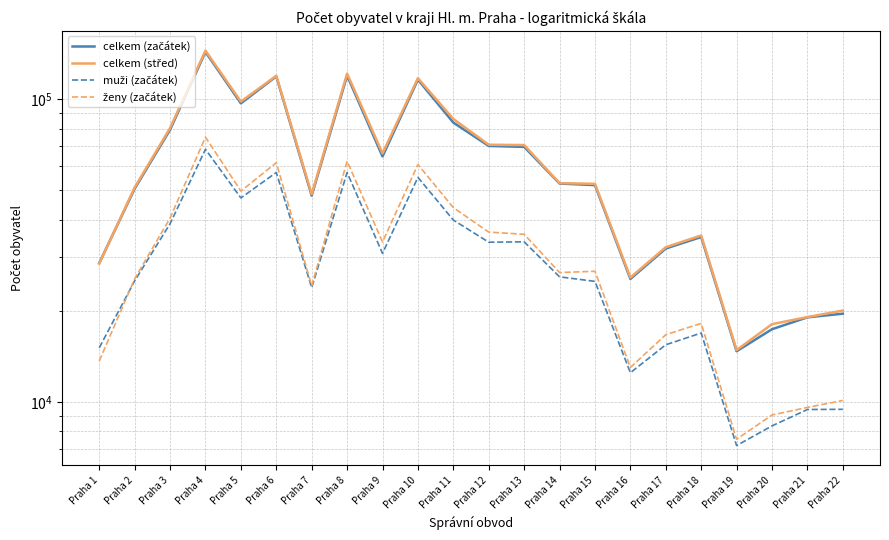

Does the chart have visible grid lines?

Yes